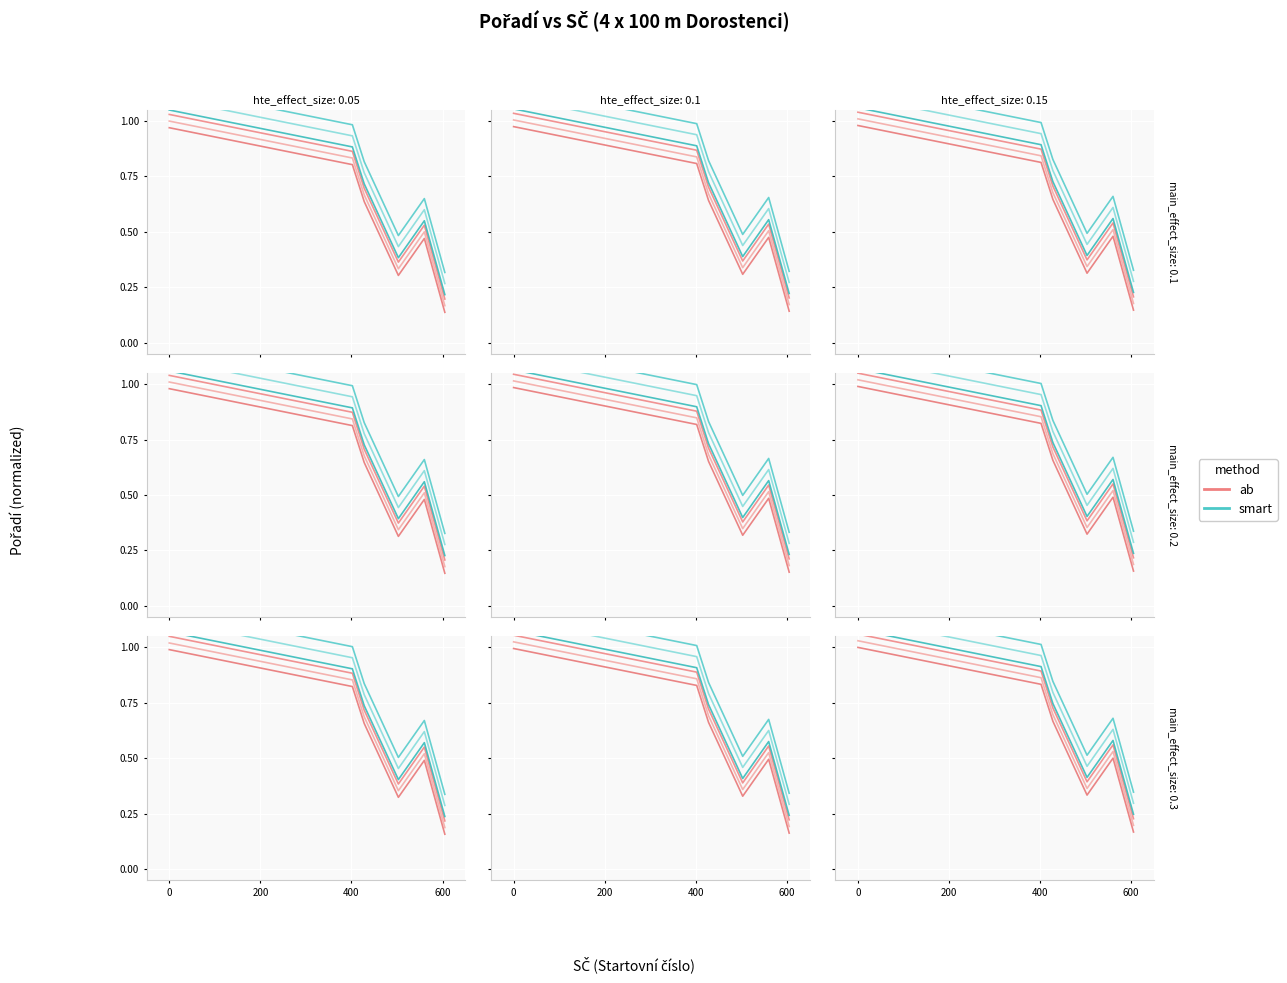

Reading left to right, what are all the values shown in this chart?

ab: 1.0	0.8	0.7	0.3	0.5	0.2
smart: 1.1	0.9	0.8	0.4	0.6	0.3